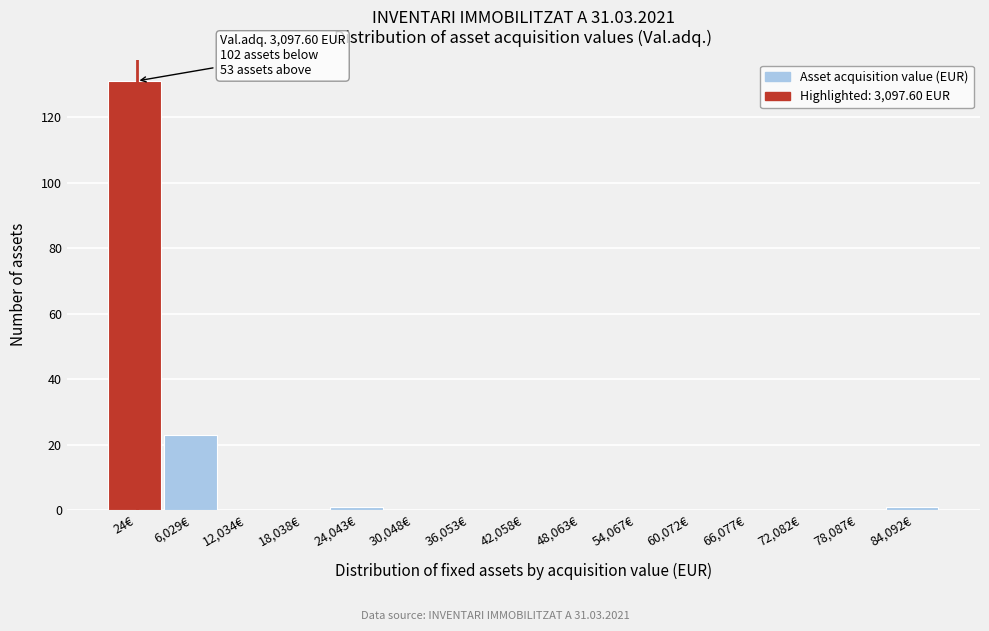

Reading right to left, list all the values displayed in this chart.

84,092€=1	78,087€=0	72,082€=0	66,077€=0	60,072€=0	54,067€=0	48,063€=0	42,058€=0	36,053€=0	30,048€=0	24,043€=1	18,038€=0	12,034€=0	6,029€=23	24€=131